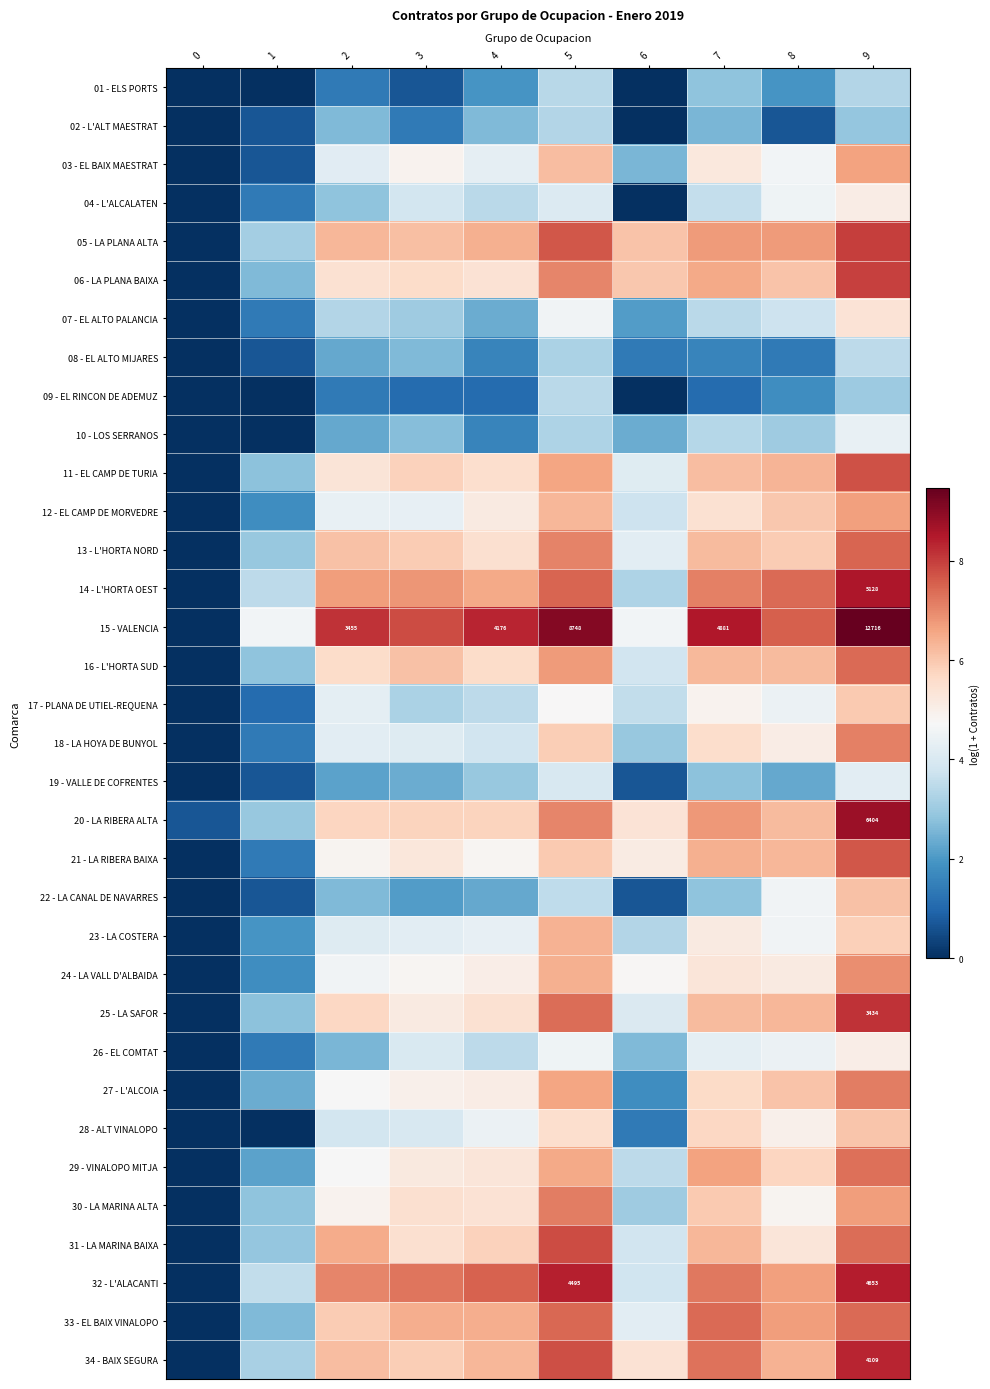

Which has a higher value, 6 or 0?

6